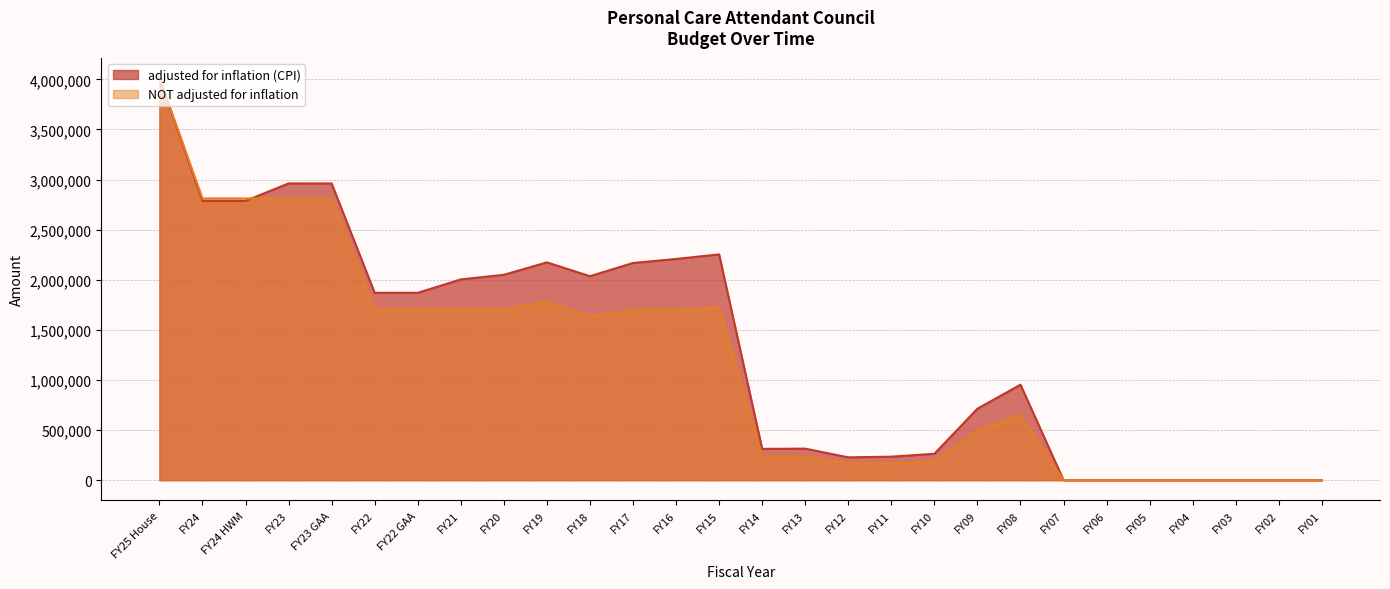

List the labels in order of NOT adjusted for inflation value, largest first.

FY25 House, FY24, FY24 HWM, FY23, FY23 GAA, FY19, FY15, FY22, FY22 GAA, FY21, FY20, FY16, FY17, FY18, FY08, FY09, FY14, FY13, FY10, FY12, FY11, FY07, FY06, FY05, FY04, FY03, FY02, FY01